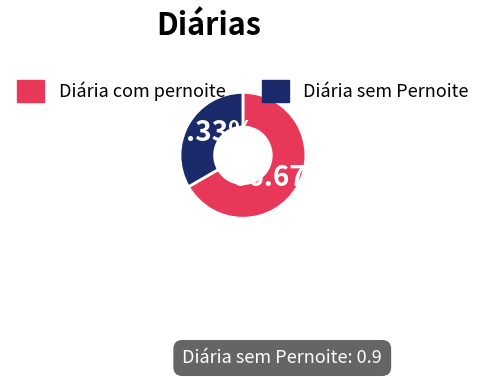

What is the total percentage of Diária sem Pernoite and Diária com pernoite?

100.0%